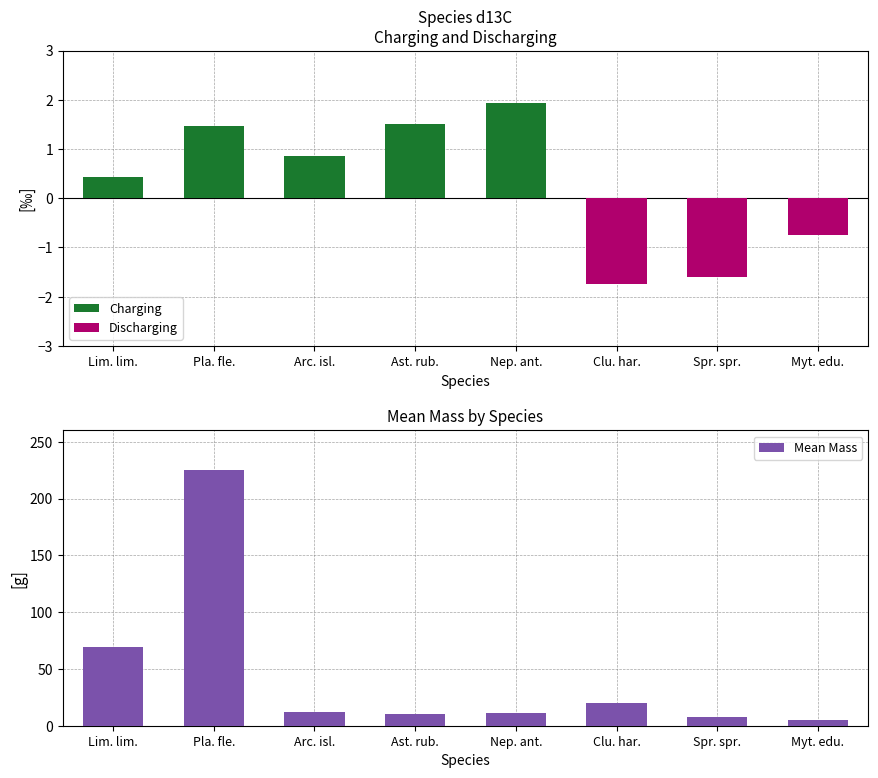

What is the label of the 5th bar from the left?

Nep. ant.